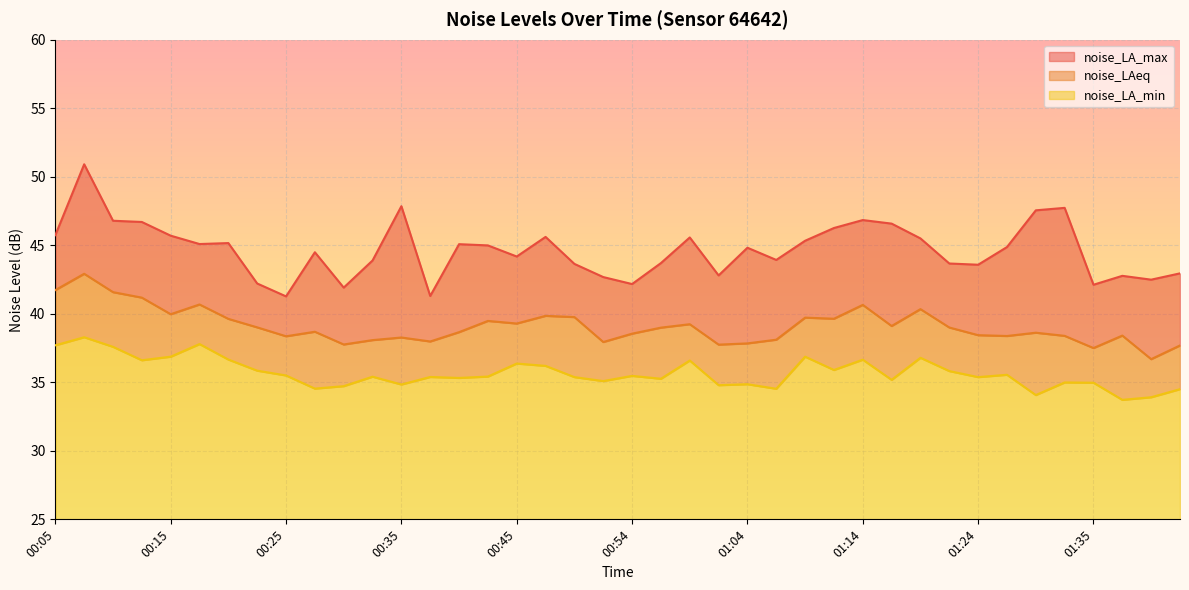

What is the spread (max minus min) of values at 01:07?

9.4